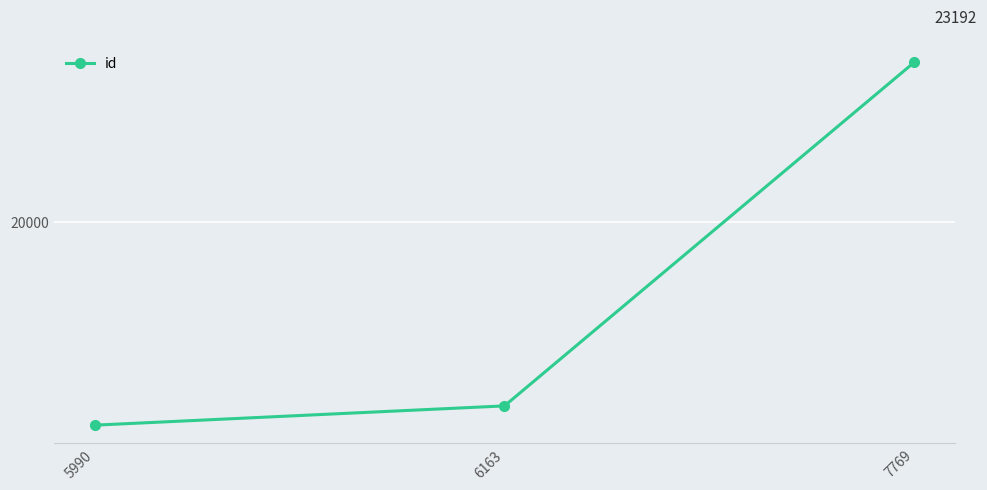

True or false: the data shows 5502 at 6163.

False